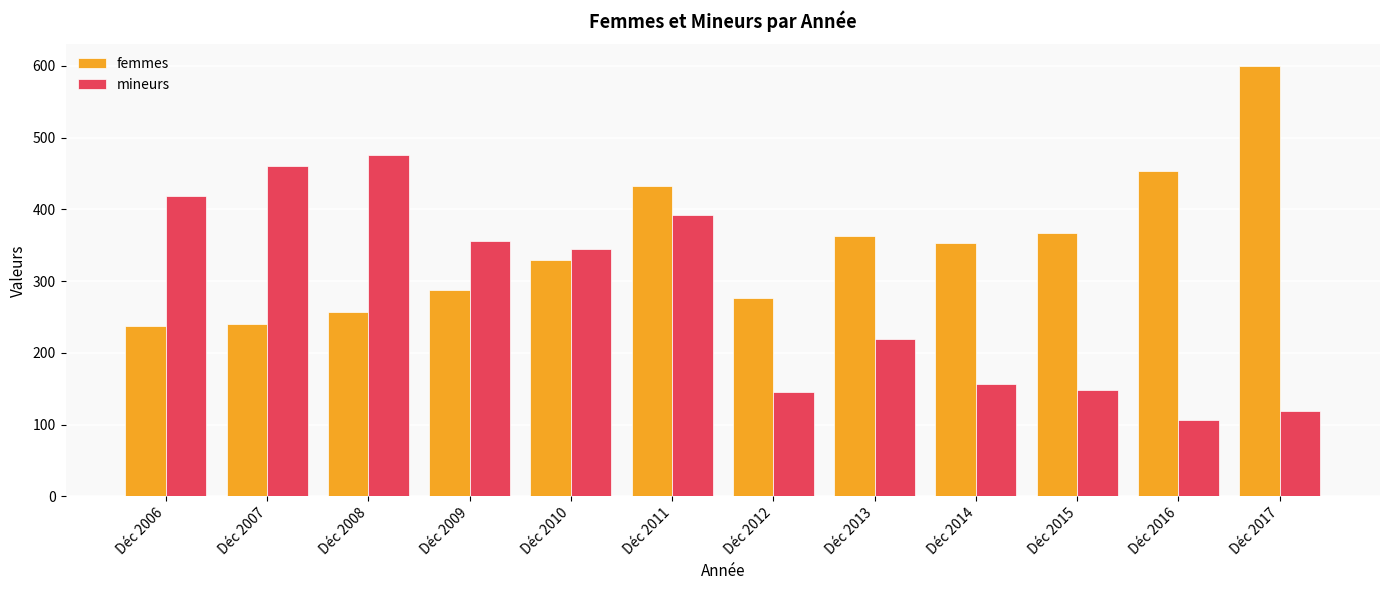

What is the difference between the highest and lowest values at Déc 2008?

219